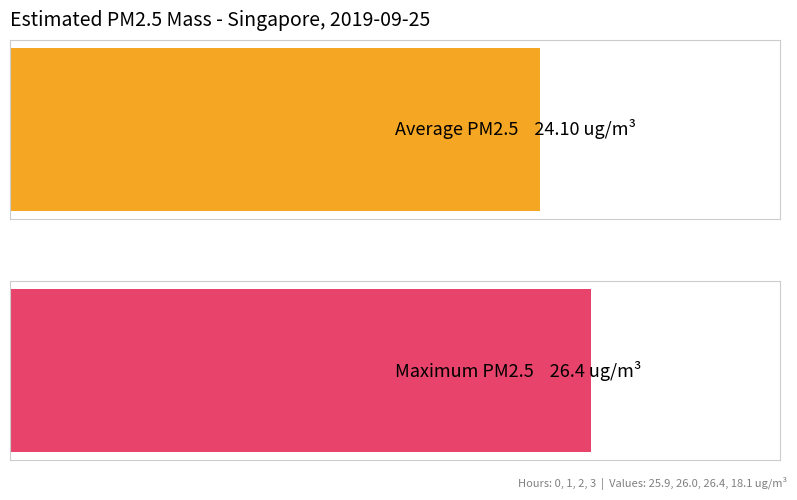

Where does the data first go above 26?

2